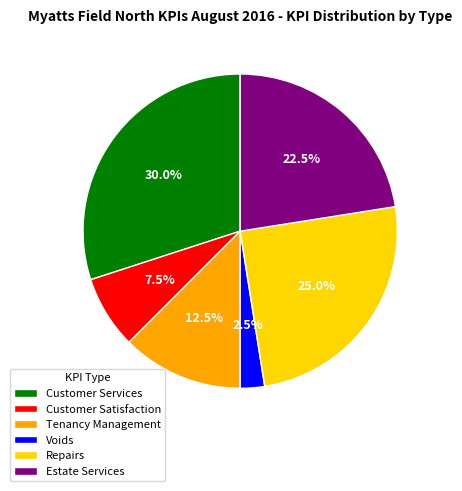

Rank the categories by value from lowest to highest.

Voids, Customer Satisfaction, Tenancy Management, Estate Services, Repairs, Customer Services